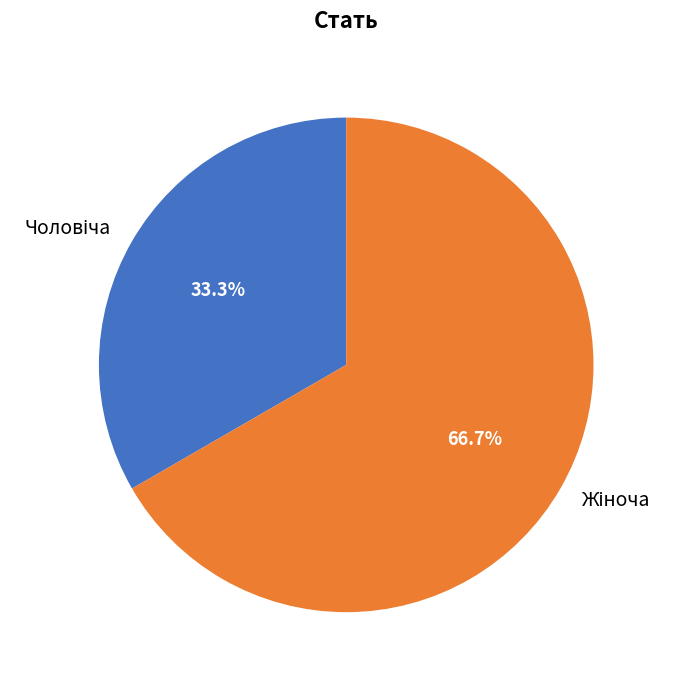

Does any single category account for the majority?

Yes